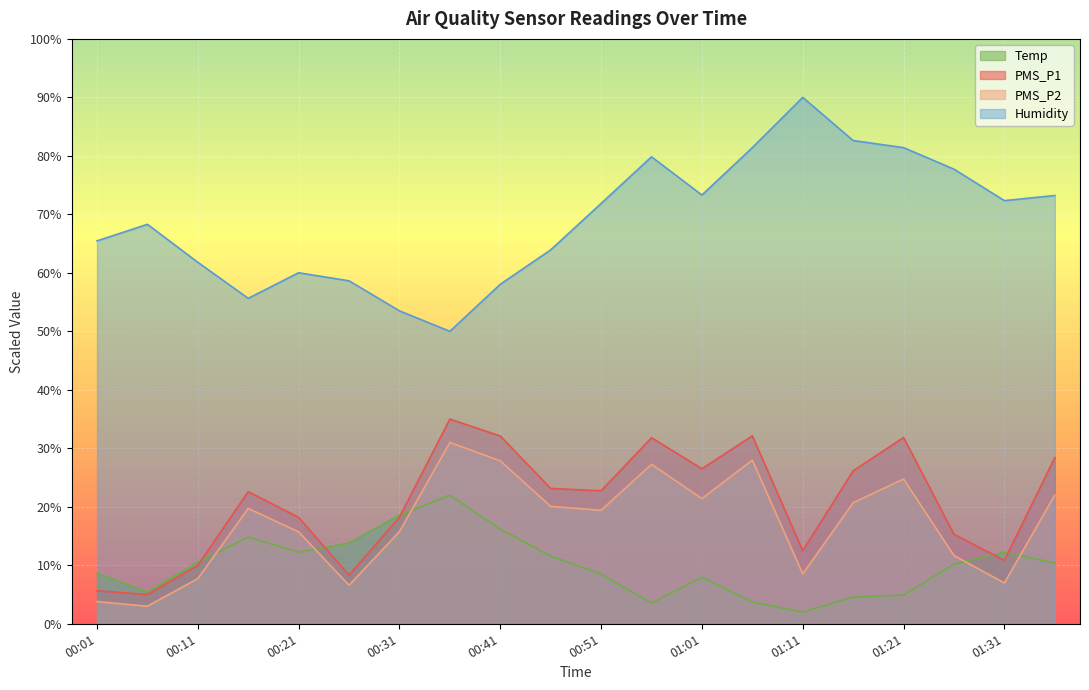

Between 00:01 and 00:26, which series saw the biggest shift?

Humidity